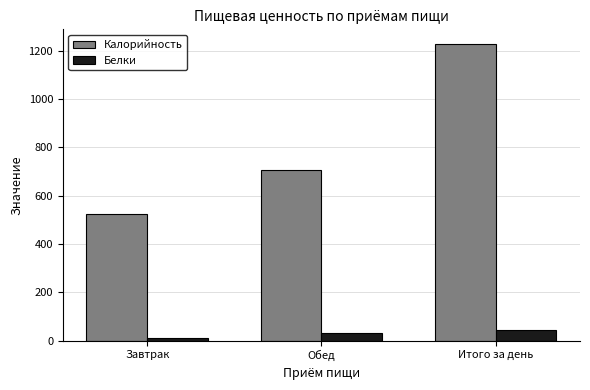

How many distinct data groups are displayed?

2